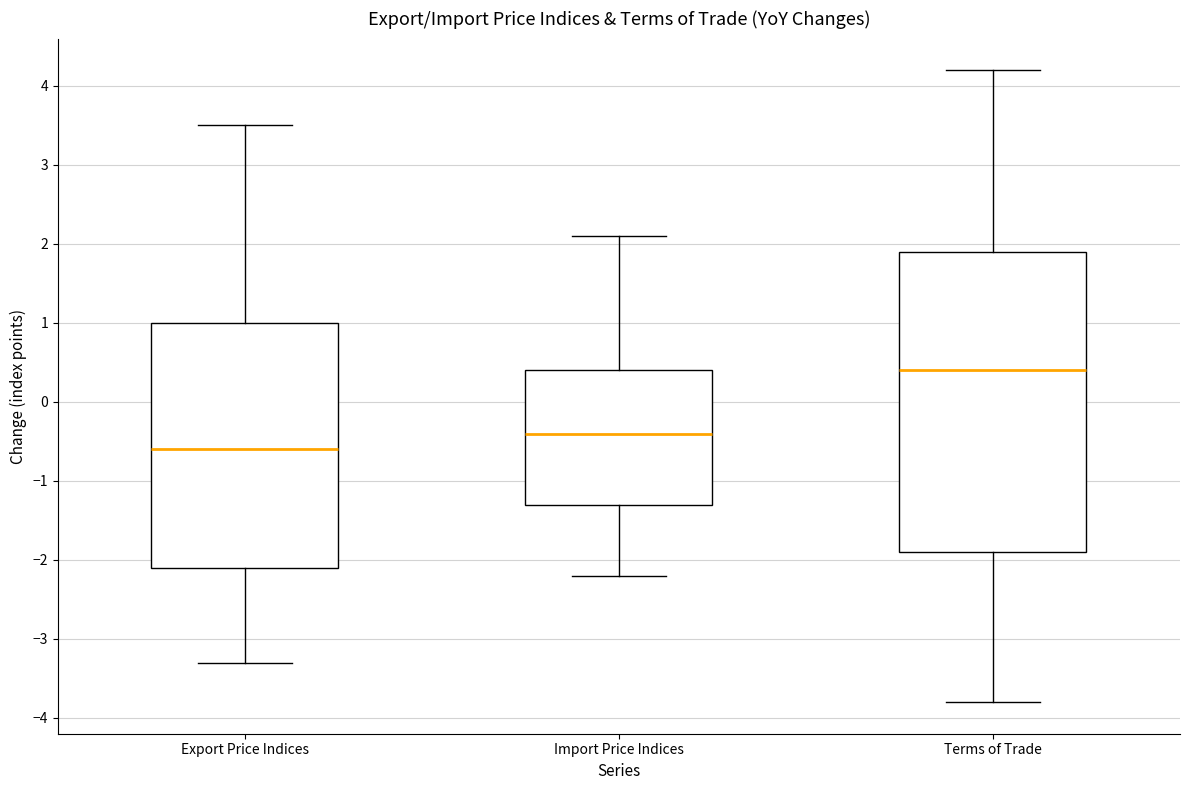

Reading left to right, transcribe this box plot: for each box, give where its median line is, the range the box spans, and where its two whiskers end, as read against the y-axis. The values are not printed on the chart, so give them approximately, as read against the axis.

Export Price Indices: median -0.6, box -2.1 to 1.0, whiskers -3.3 to 3.5
Import Price Indices: median -0.4, box -1.3 to 0.4, whiskers -2.2 to 2.1
Terms of Trade: median 0.4, box -1.9 to 1.9, whiskers -3.8 to 4.2